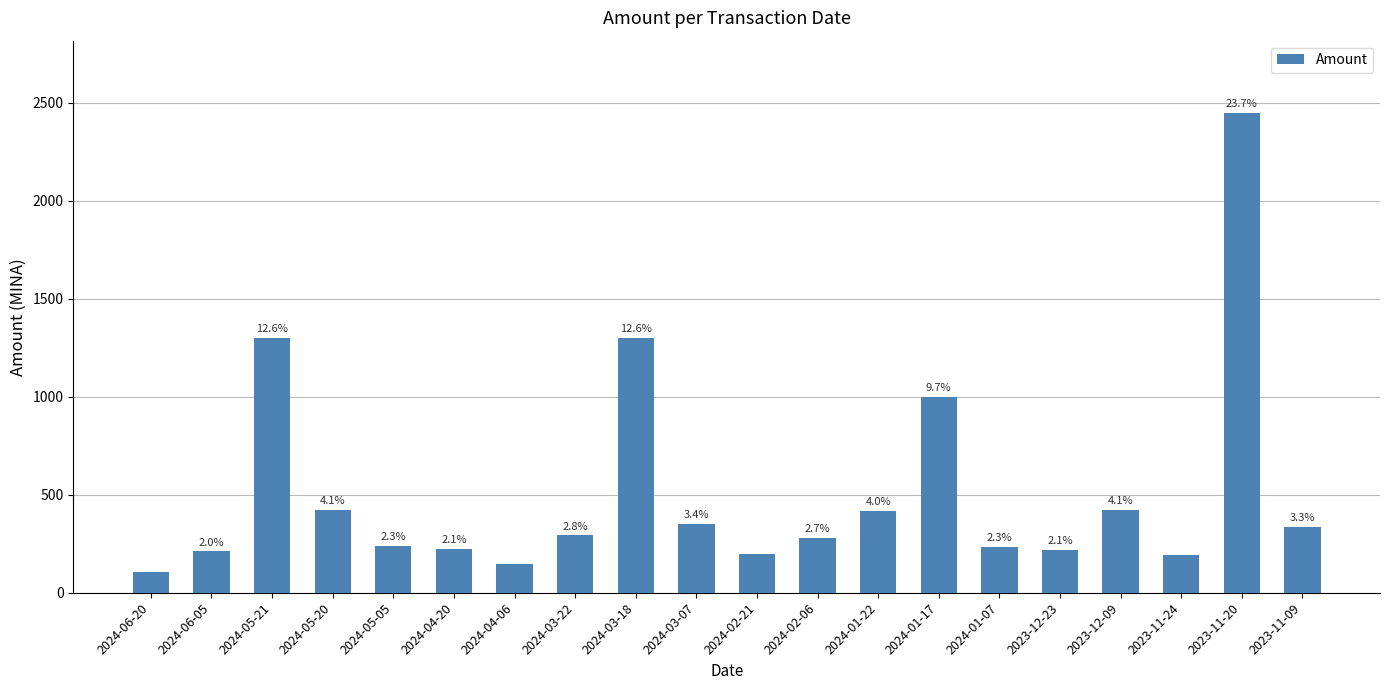

What is the difference between the maximum and second lowest values?

2303.3